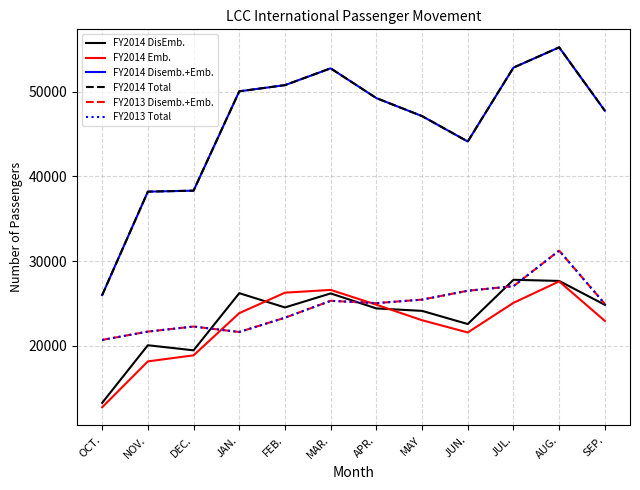

Where is the first local maximum for FY2014 Total?

MAR.